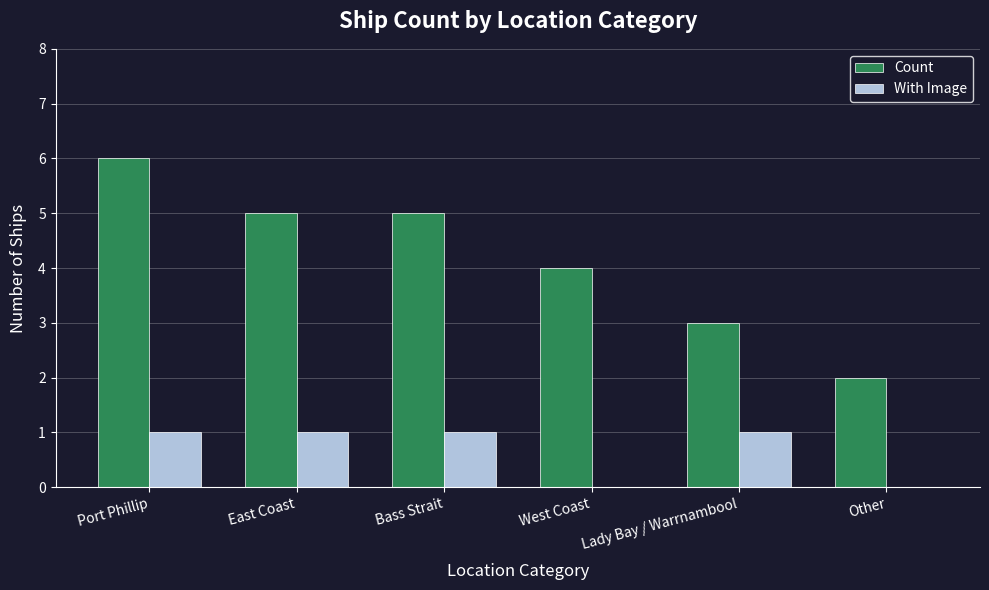

Which series has the widest spread of values?

Count